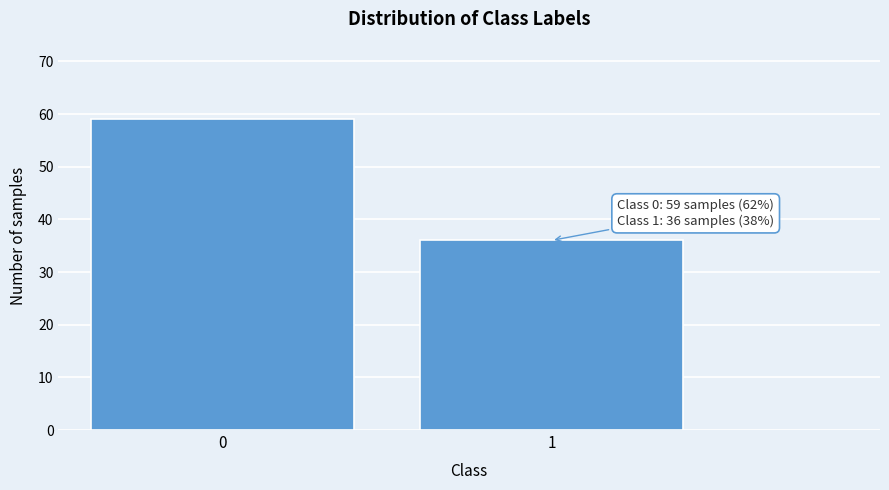

Reading left to right, extract all data points from this chart.

0=59	1=36